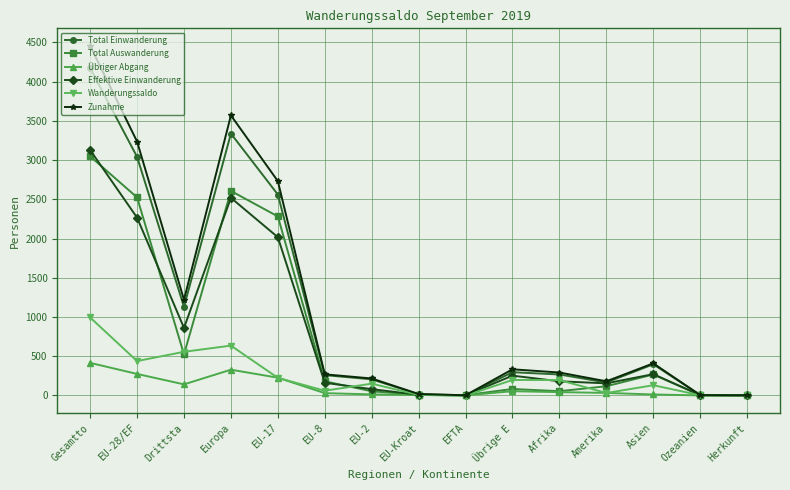

True or false: Zunahme has more than 0 interior local peaks.

True